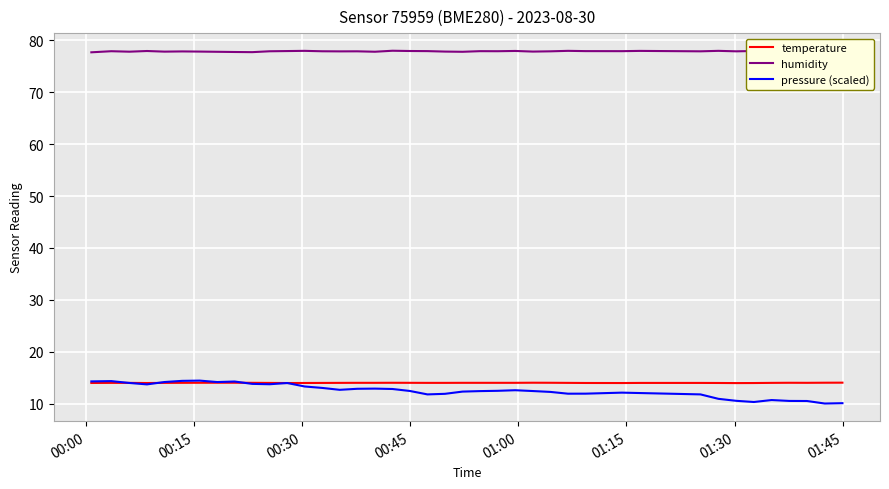

Which series has the largest total across all categories?

humidity